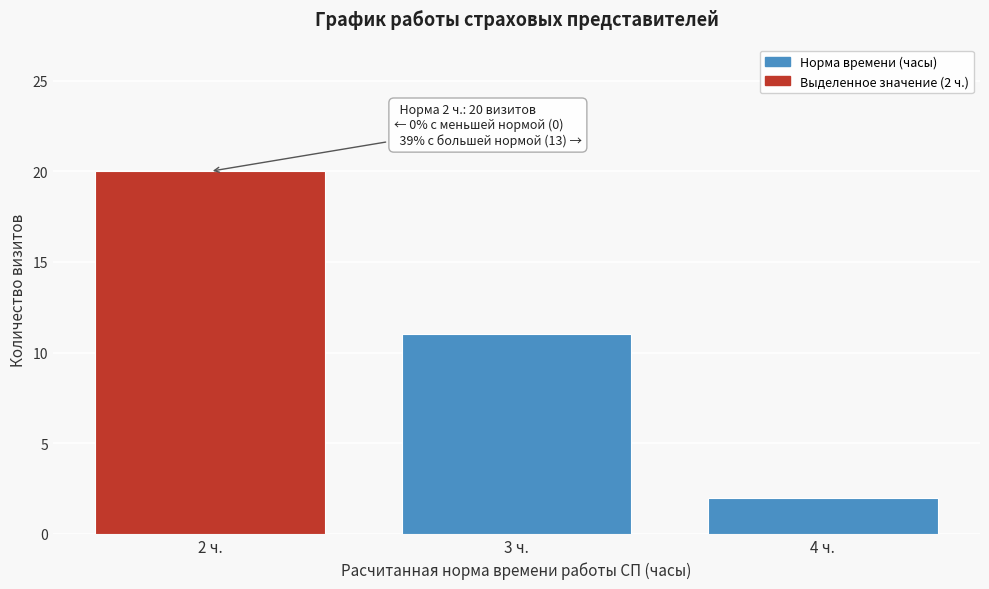

Reading left to right, list all the values displayed in this chart.

20	11	2